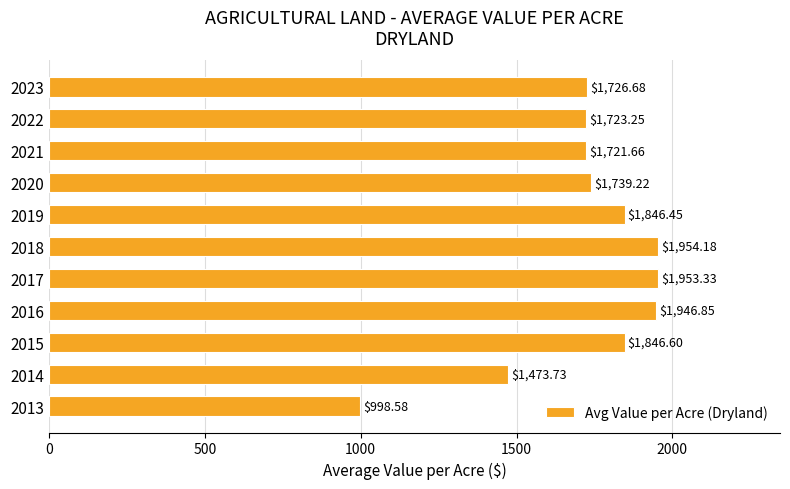

List the labels in order of value, smallest first.

2013, 2014, 2021, 2022, 2023, 2020, 2019, 2015, 2016, 2017, 2018